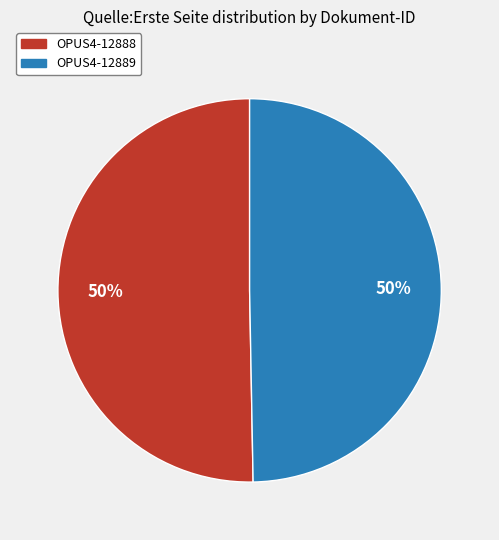

What is the ratio of the value at OPUS4-12888 to the value at OPUS4-12889?

1.0